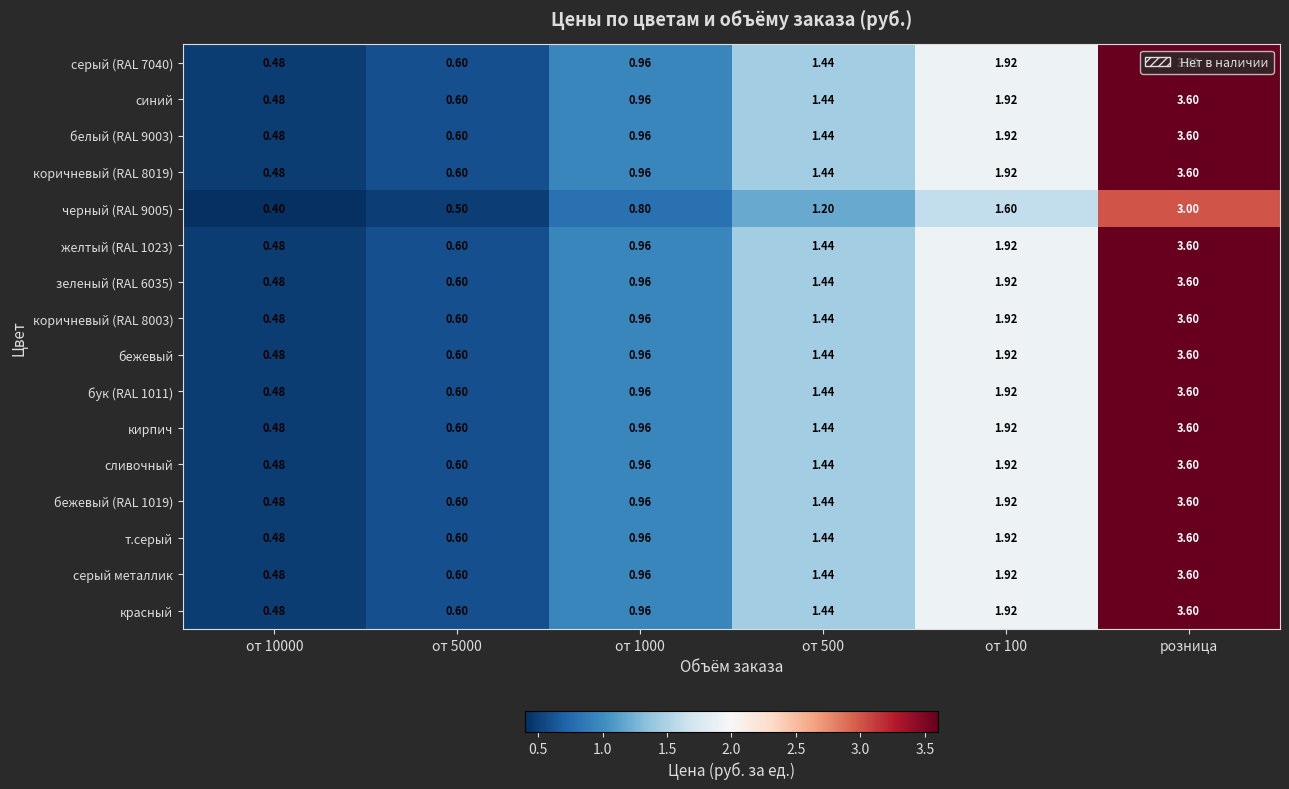

At which category is the sum across all series the highest?

розница